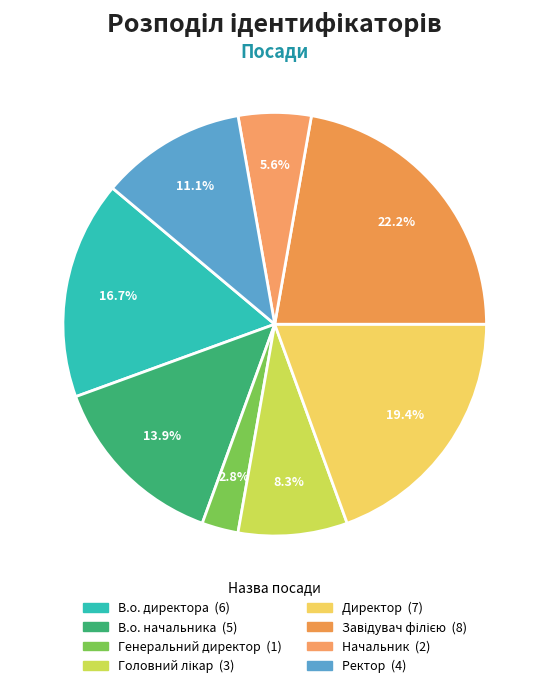

To the nearest percent, what is the average slice percentage?

12%